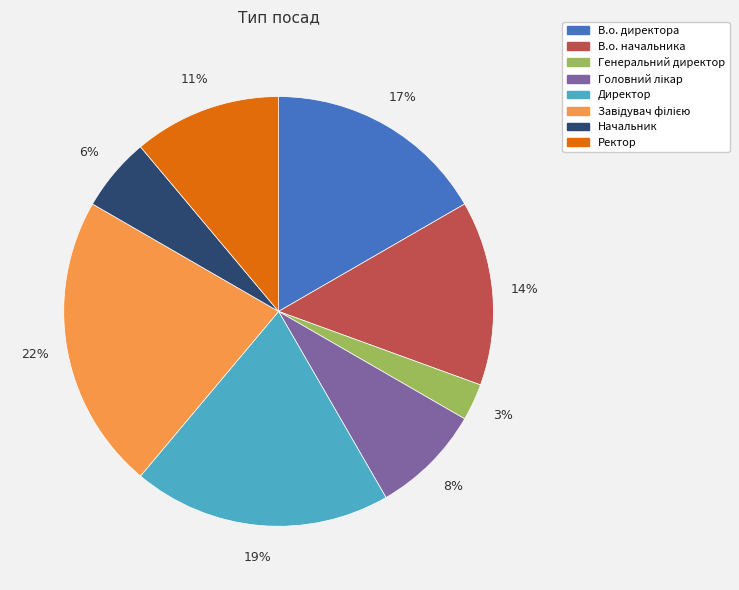

Do Директор and Генеральний директор together represent more than half of the pie?

No